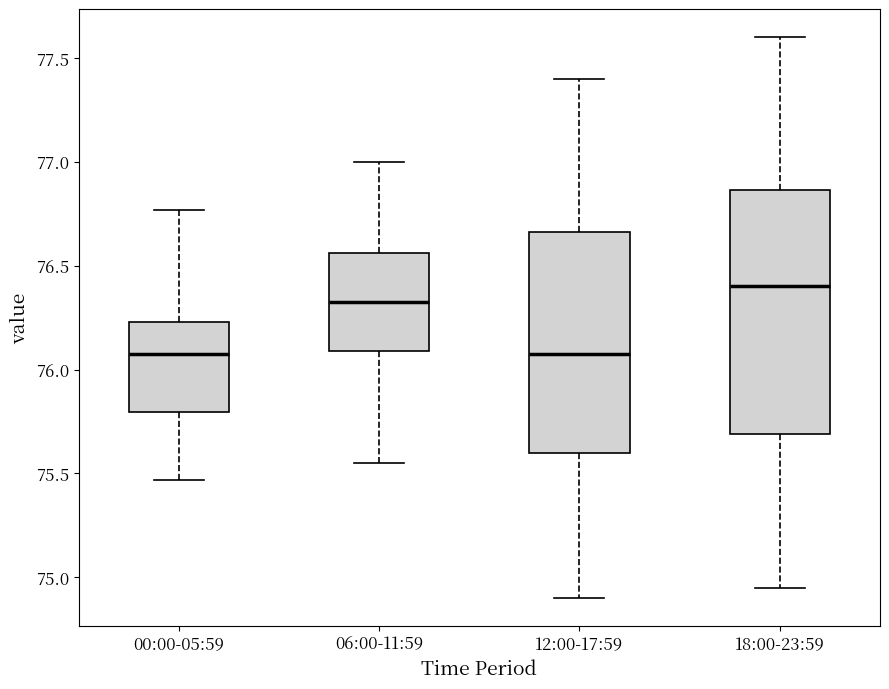

Where does the median line of the box for 06:00-11:59 sit on the y-axis? The values are not printed on the chart, so give them approximately, as read against the axis.

76.35